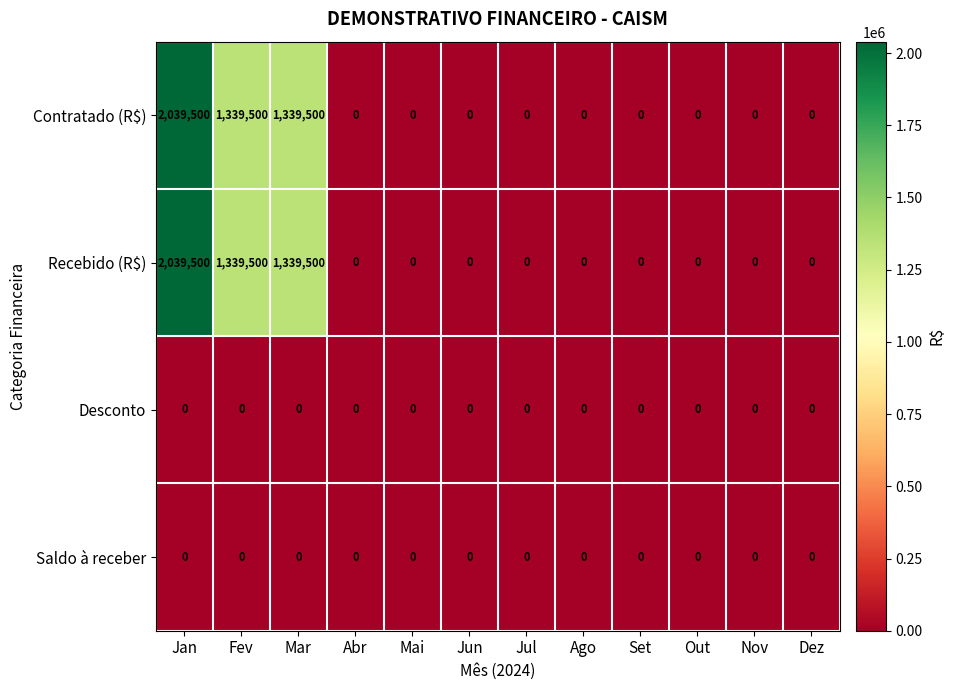

How many categories are shown in the chart?

12